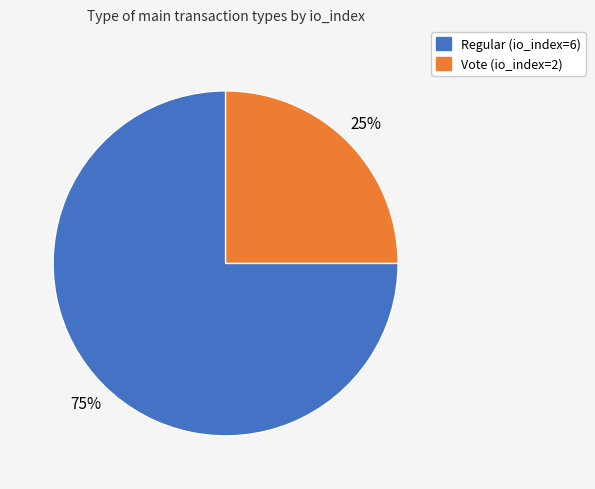

What is the ratio of the value at Regular (io_index=6) to the value at Vote (io_index=2)?

3.0